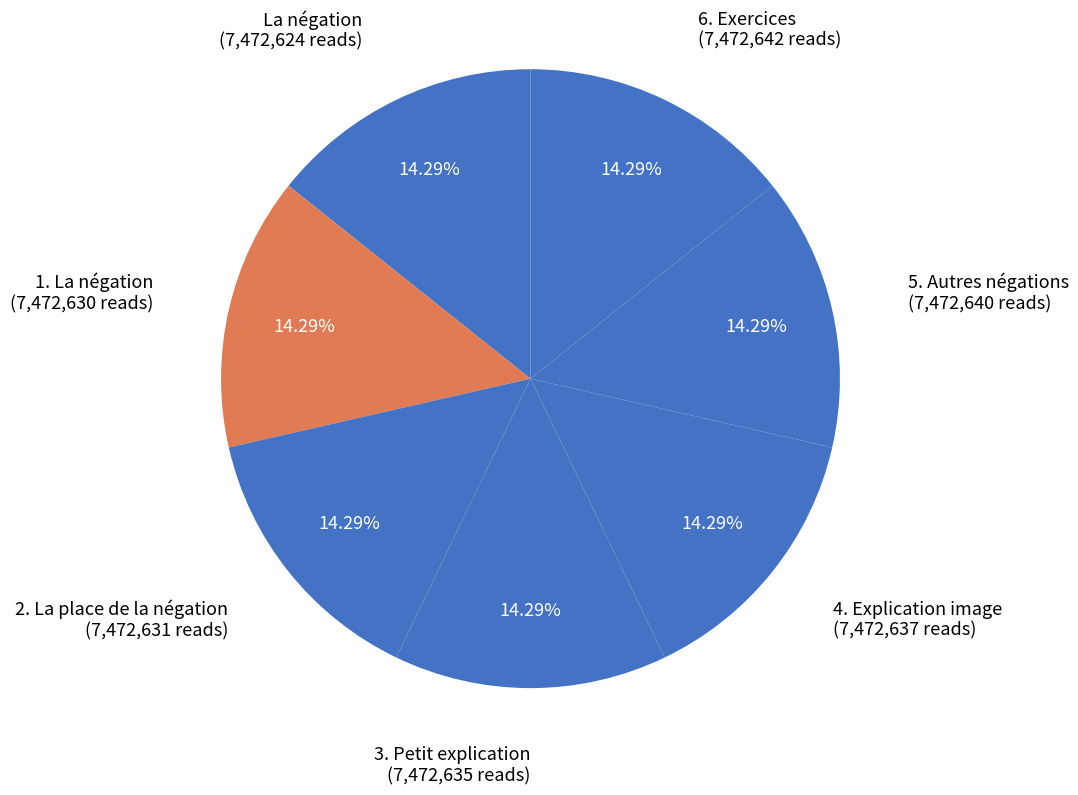

Is La négation the majority of the pie?

No